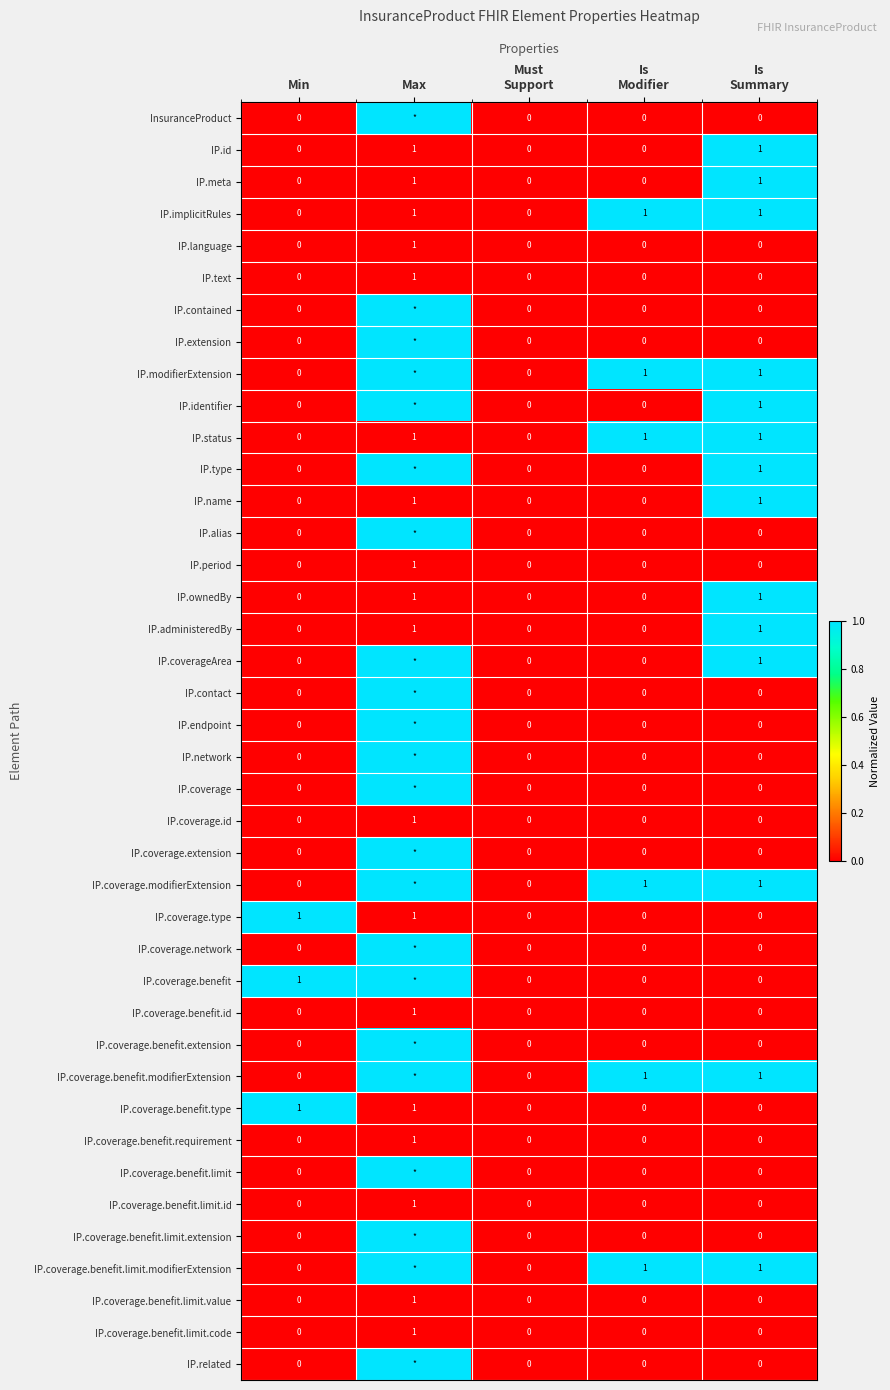

The IP.period series shows 1 at Max. True or false?

True